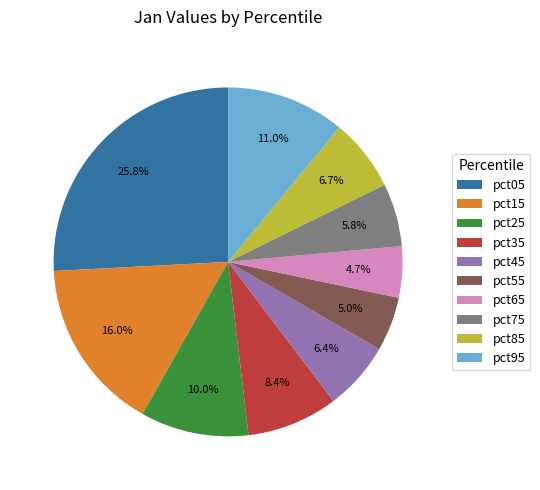

To the nearest percent, what percentage of the pie is pct15?

16%